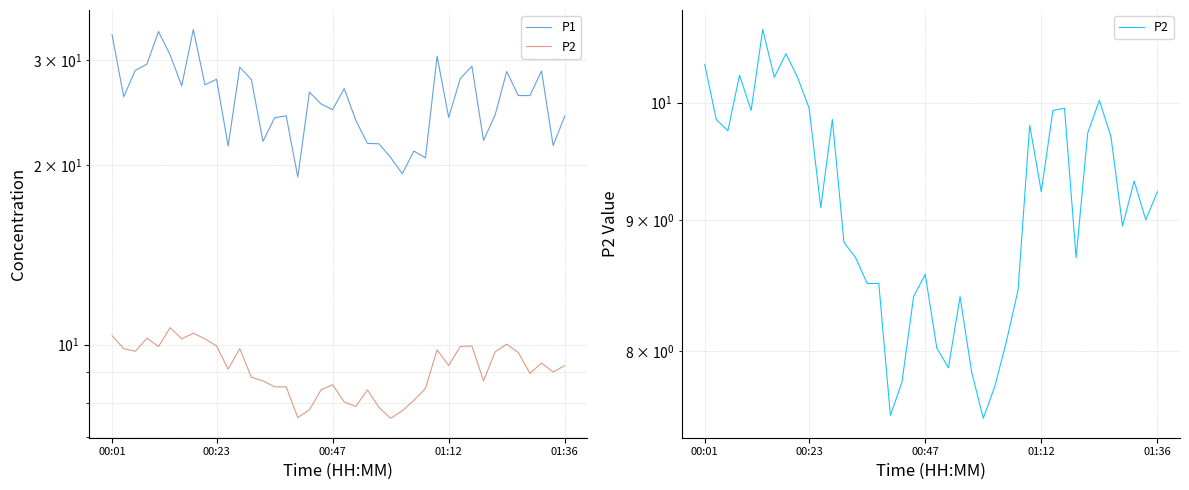

At which label is P1 closest to 26?

00:23